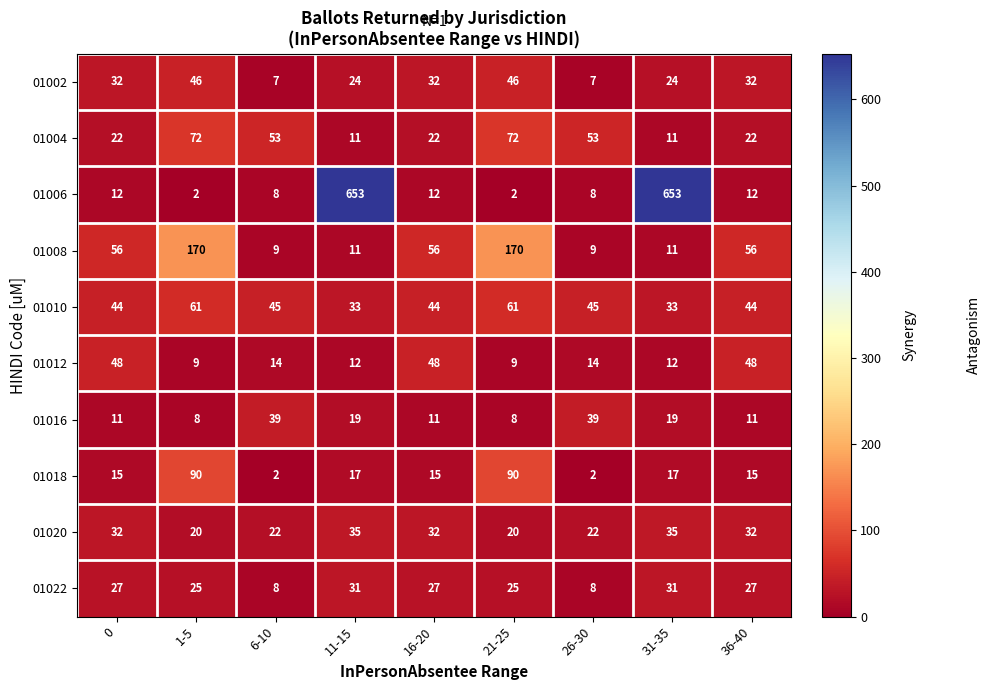

What is the average value of the 01006 series?

151